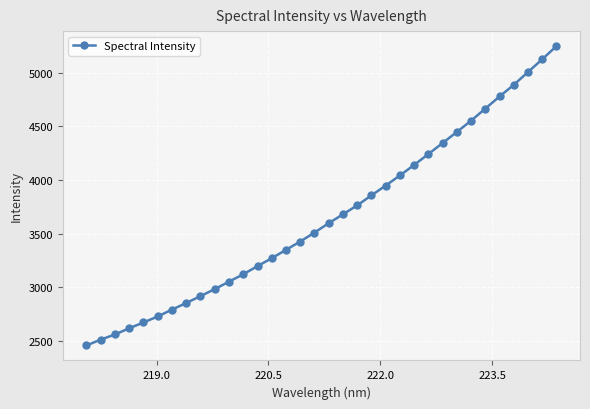

What is the average value?

3657.2